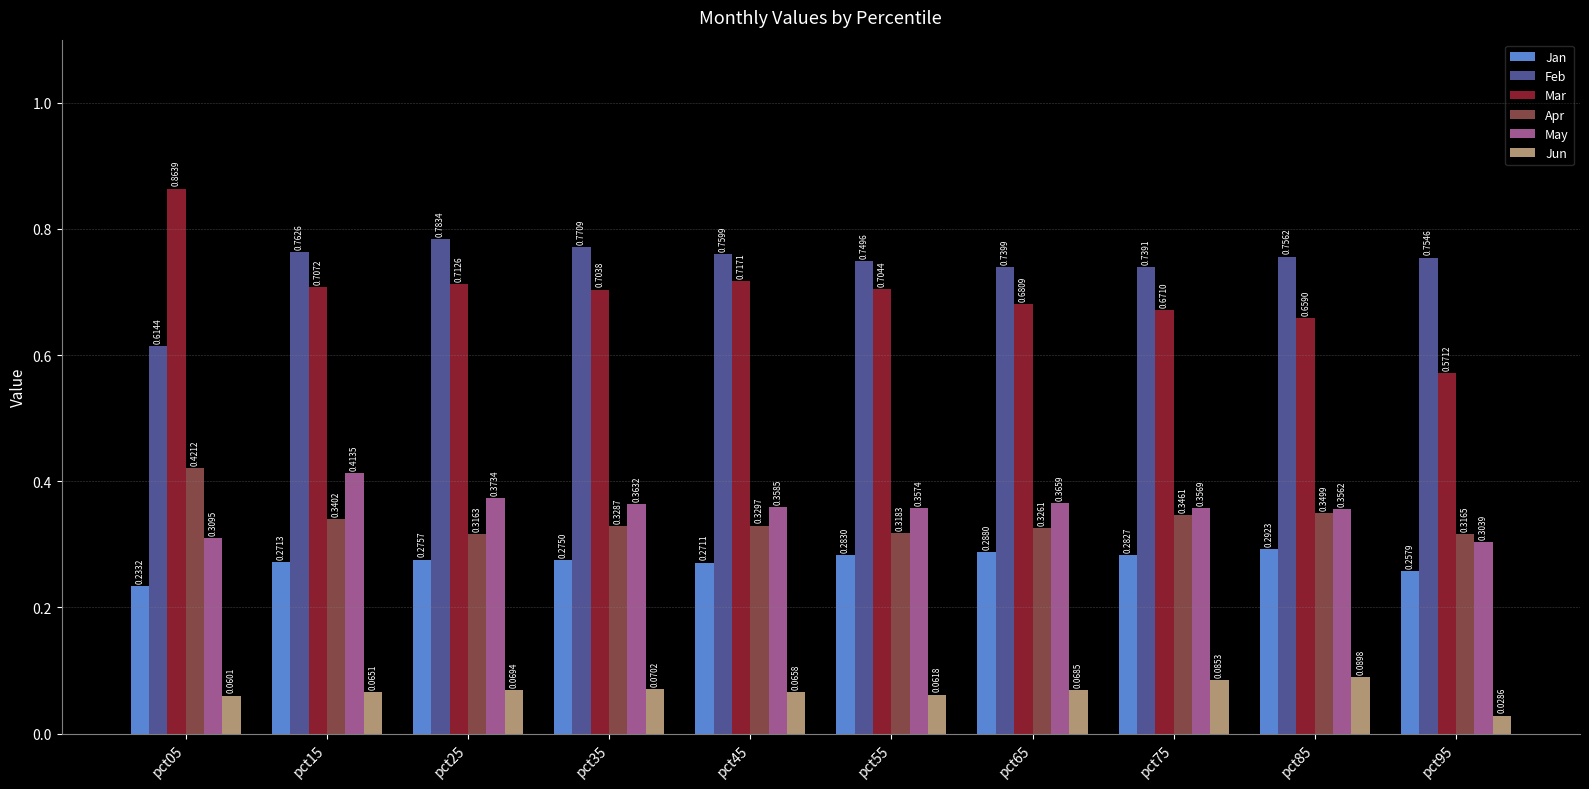

Which series has the largest total across all categories?

Feb